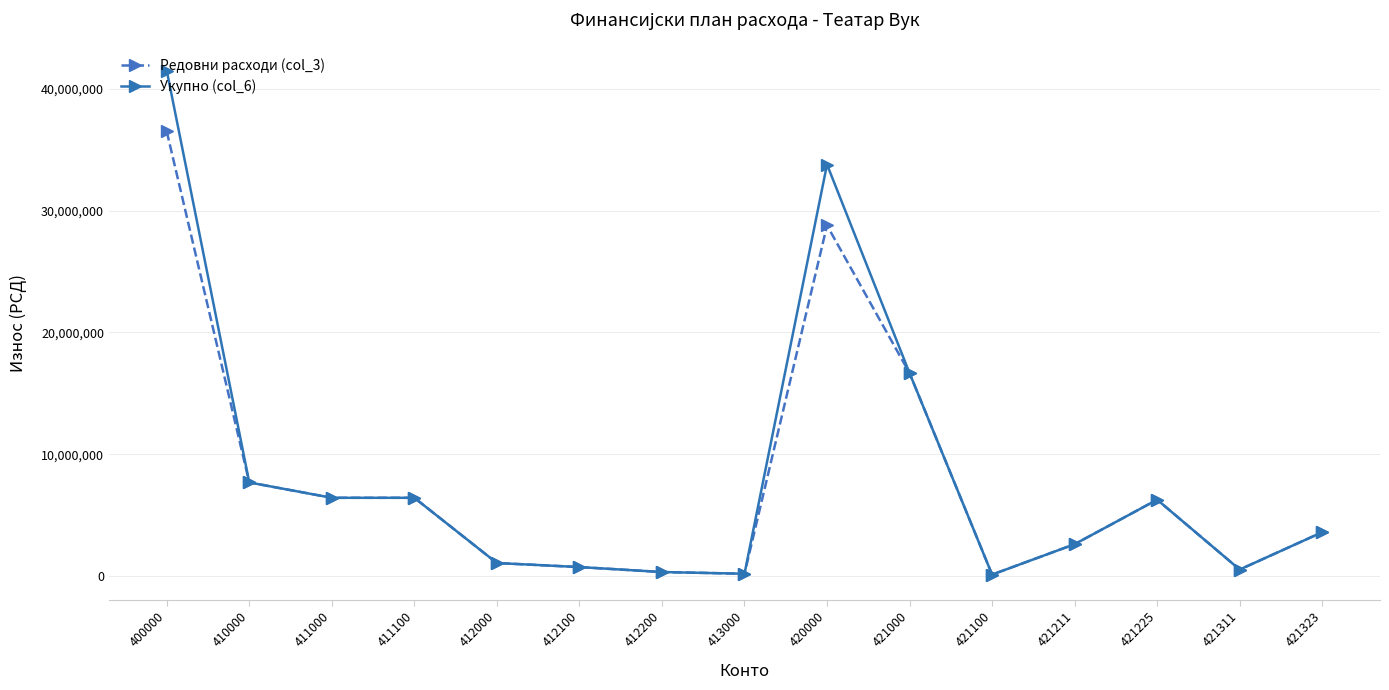

True or false: Укупно (col_6) has more than 0 interior local peaks.

True